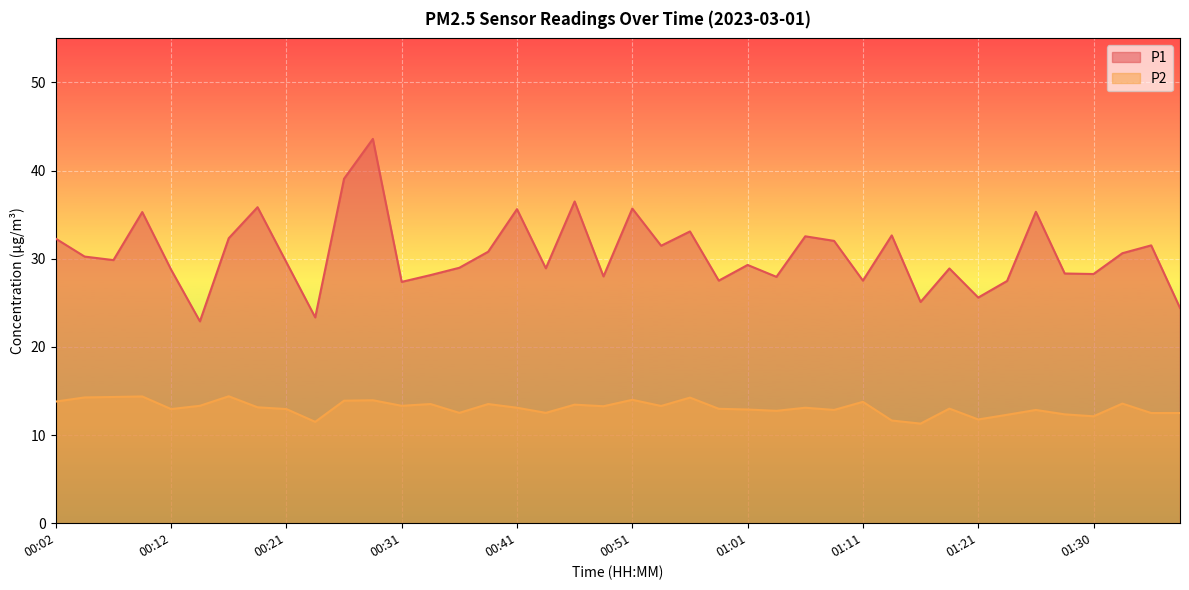

Is the value of P2 at 00:53 greater than the value of P1 at 00:58?

No